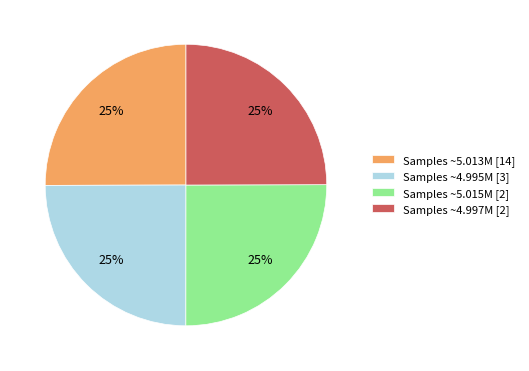

To the nearest percent, what is the combined percentage of Samples ~4.997M [2] and Samples ~4.995M [3]?

50%